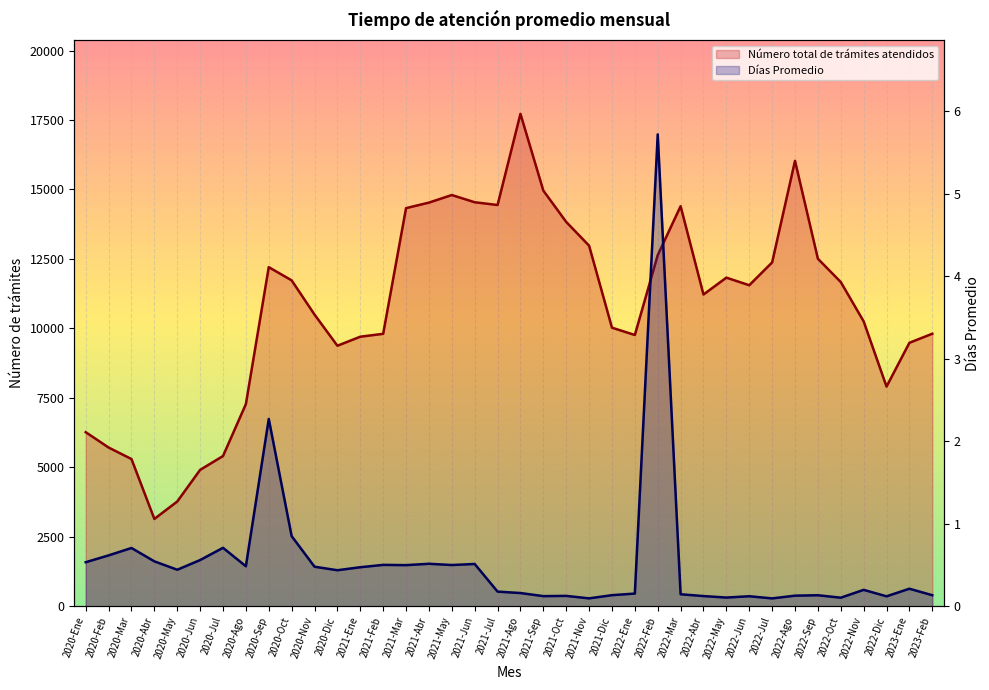

True or false: Número total de trámites atendidos and Días Promedio intersect in this chart.

False